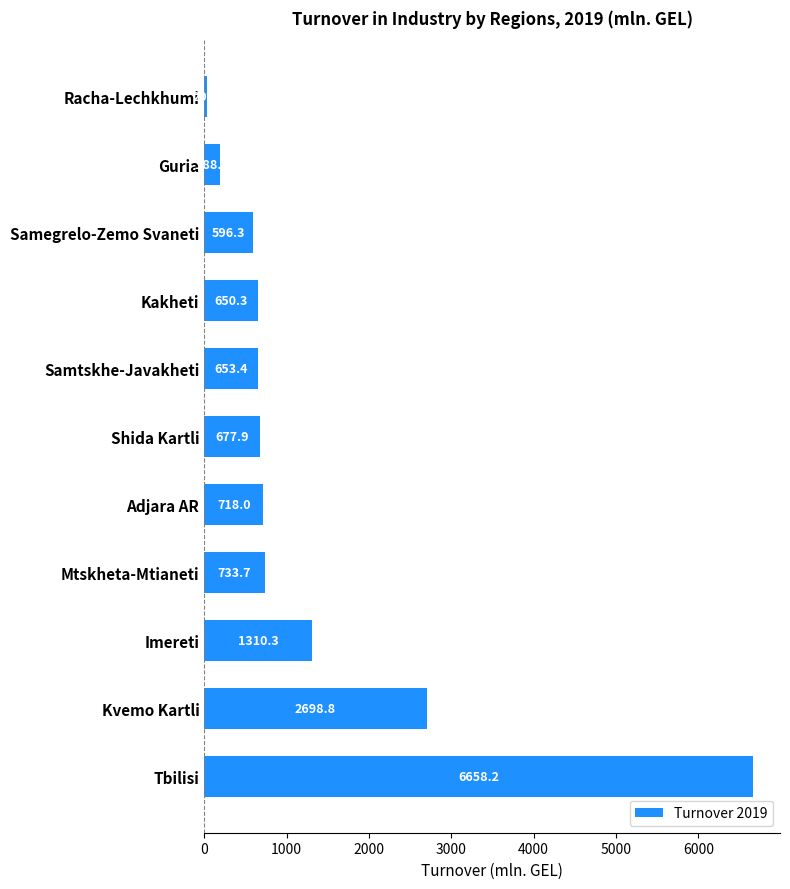

How many values are below 677?

5